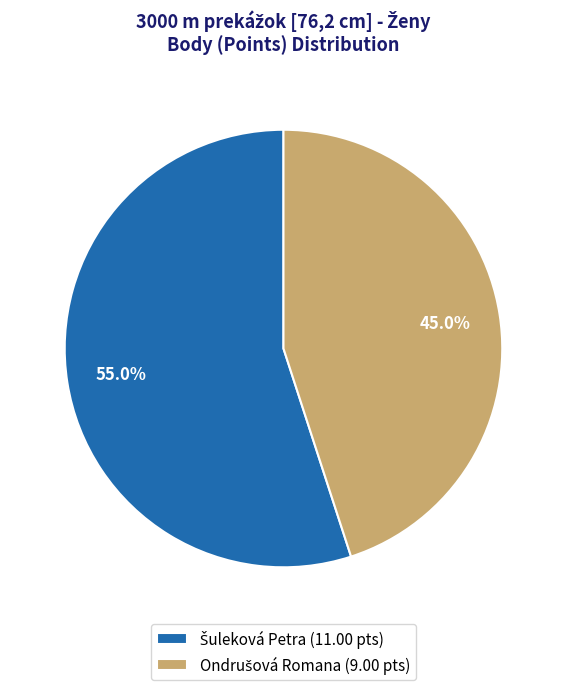

How many segments does this pie chart have?

2